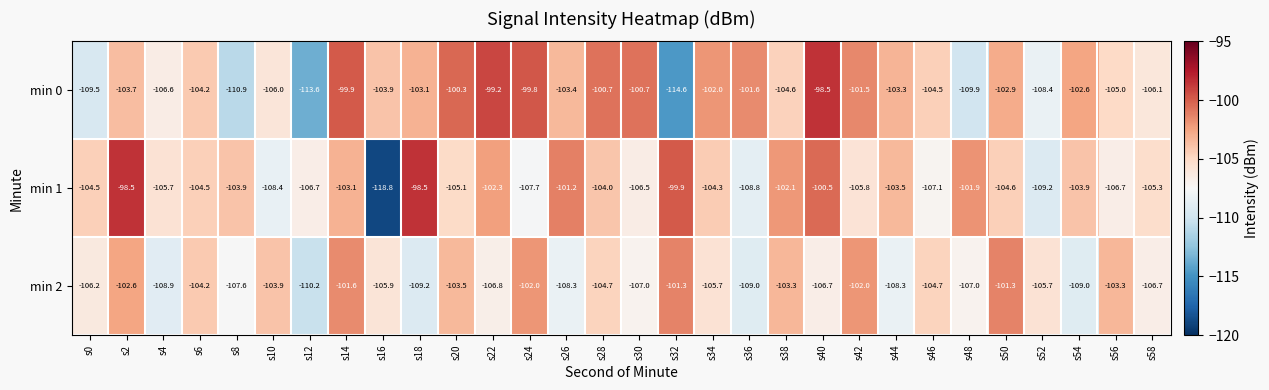

Is it true that min 1 equals -136.6 at s14?

False